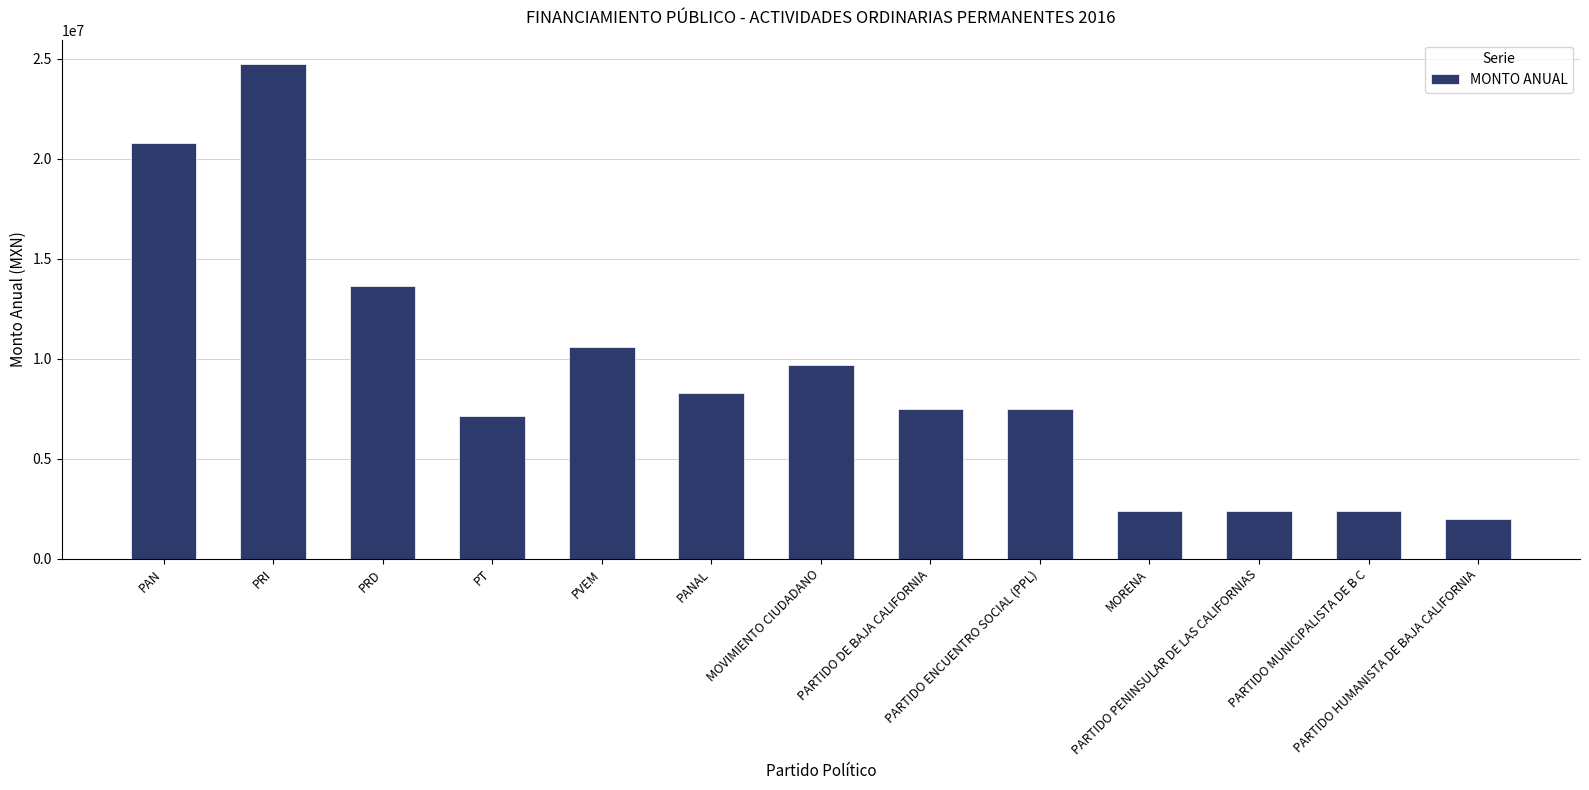

What is the change in value from MOVIMIENTO CIUDADANO to MORENA?

-7301688.7